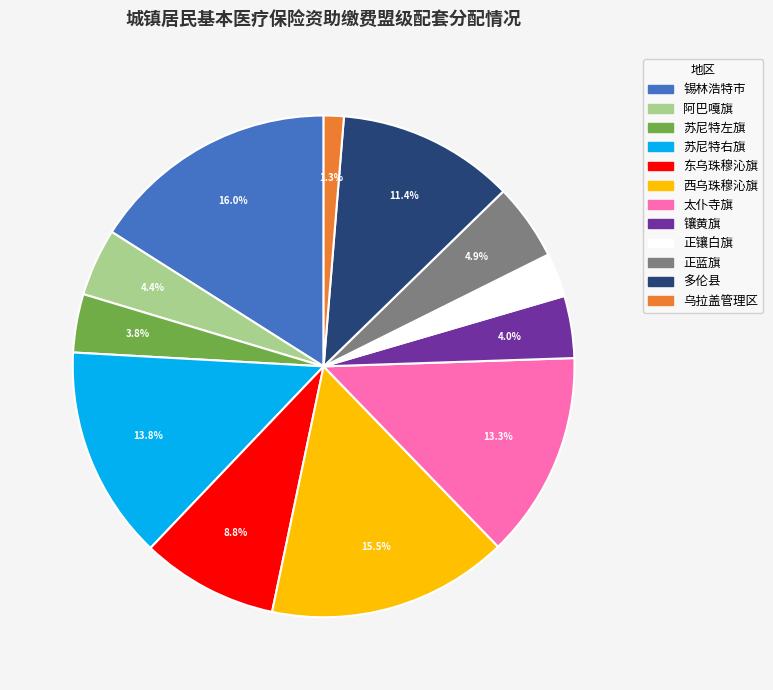

Is it true that 锡林浩特市 is 23% of the pie?

False